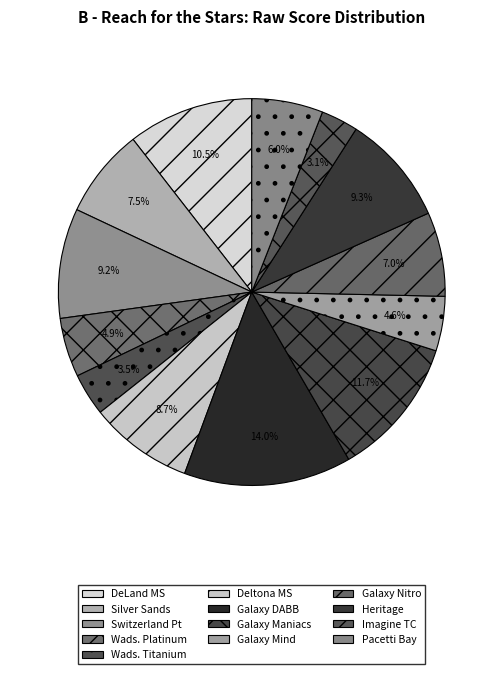

To the nearest percent, what is the average slice percentage?

8%